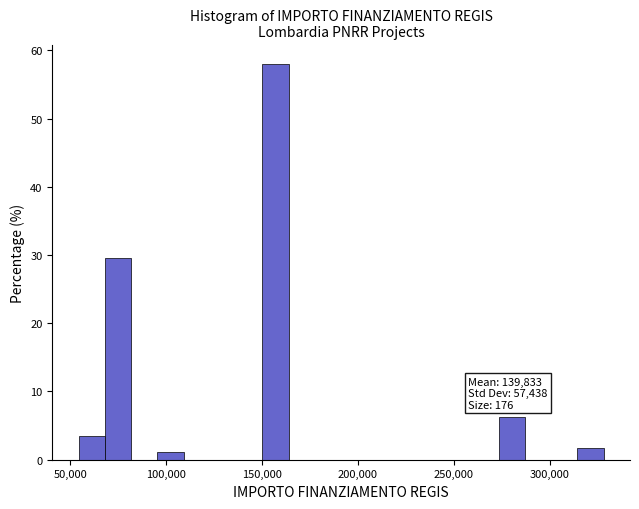

Around what value on the x-axis is the tallest bar? Give the approximate position of its centre, as read against the axis.

155000